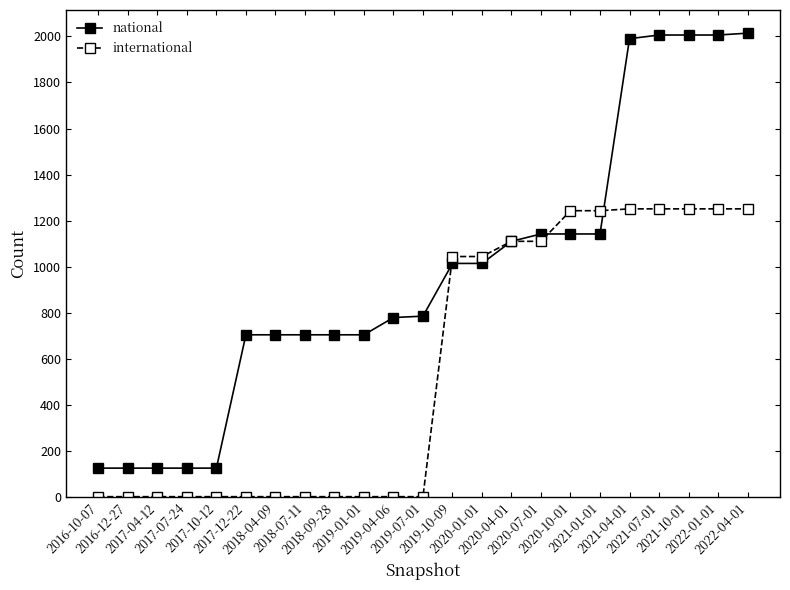

Is it true that international equals 1 at 2017-07-24?

True